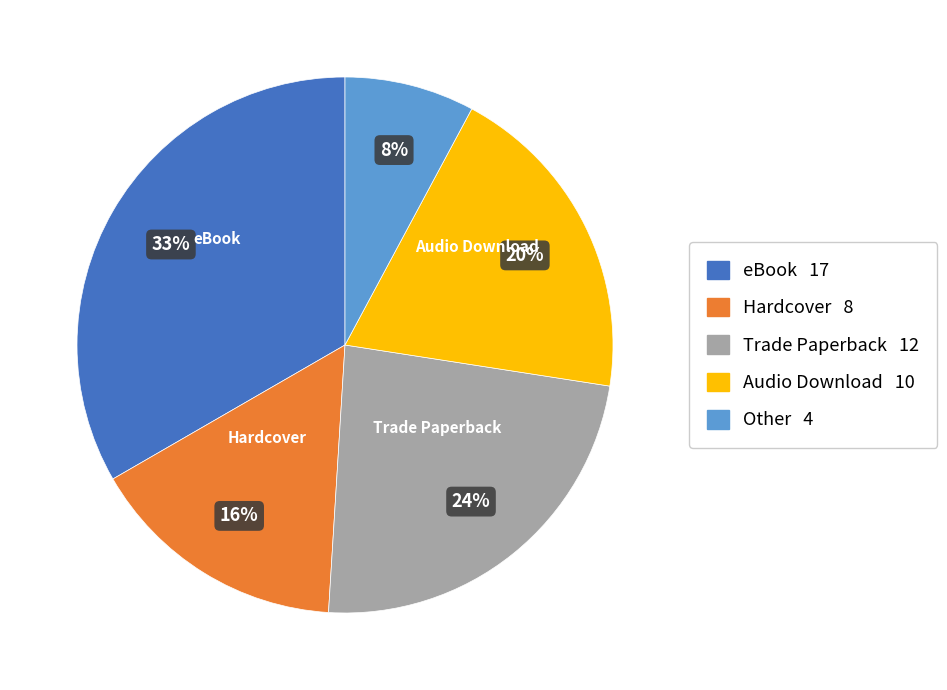

Does any single category account for the majority?

No